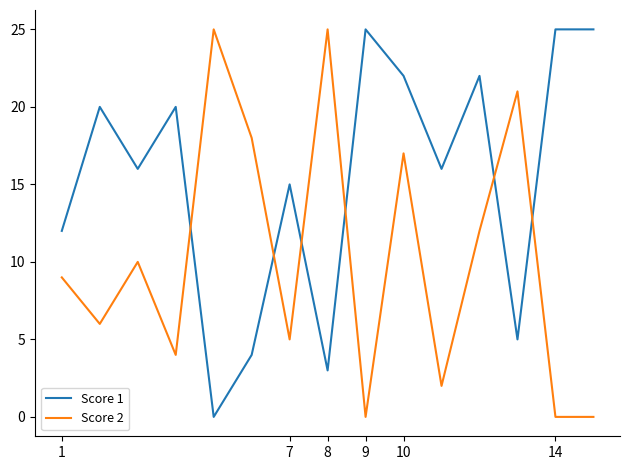

After their last crossing, which series has the higher values: Score 1 or Score 2?

Score 1